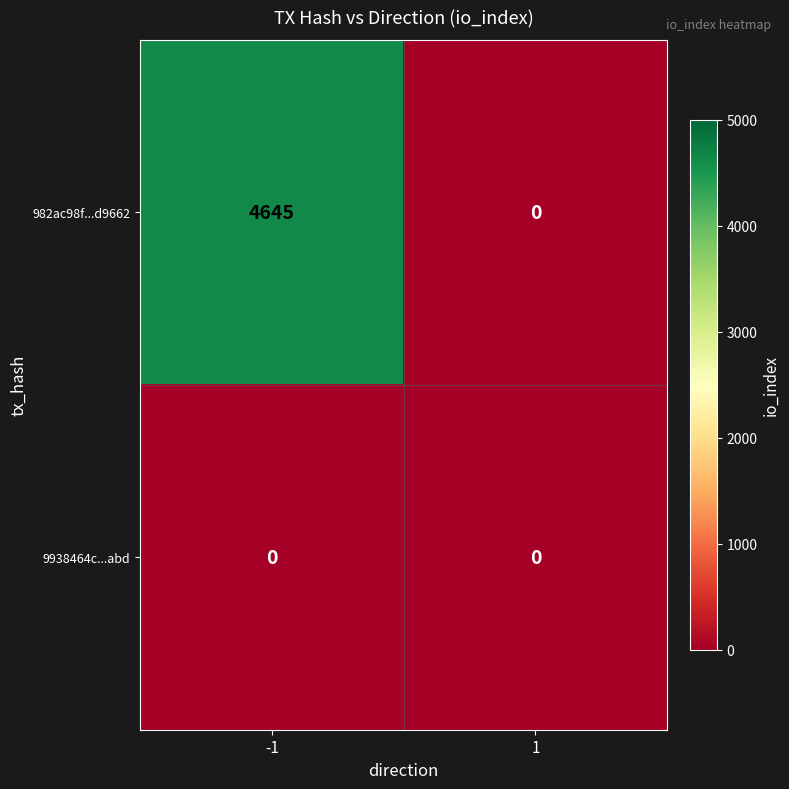

The 9938464c...abd series shows 0 at -1. True or false?

True